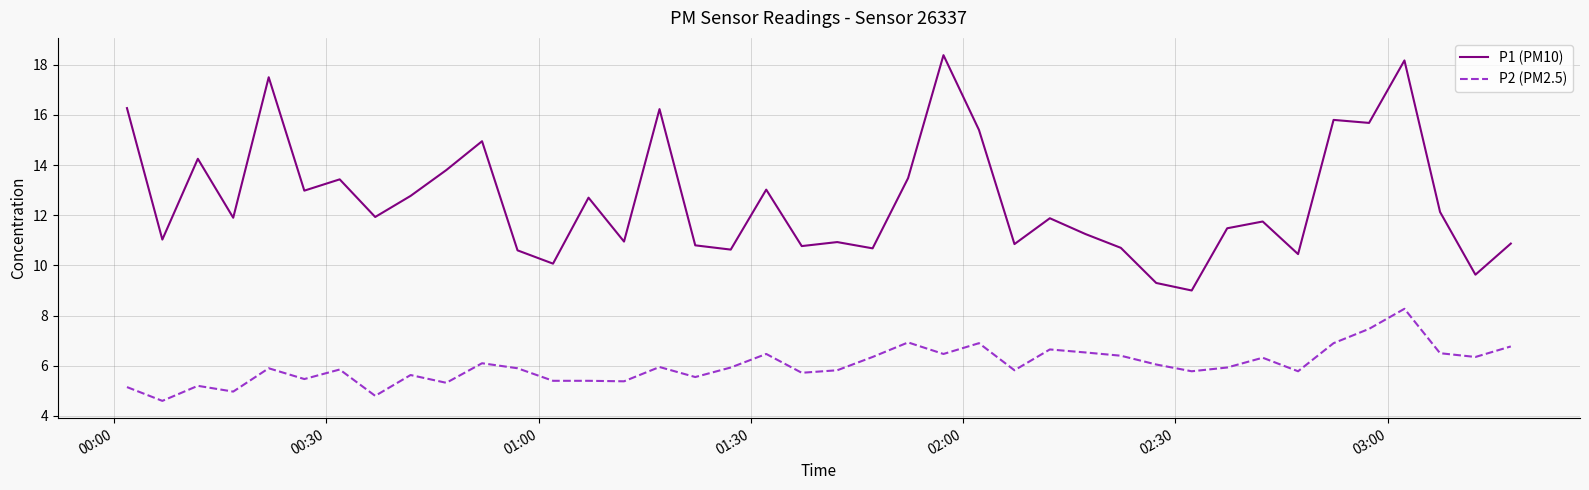

Which series has the largest total across all categories?

P1 (PM10)